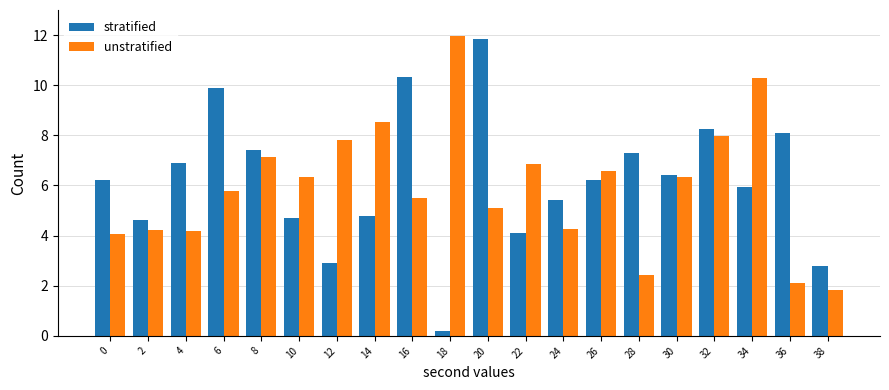

At 18, list the series in order from largest to smallest.

unstratified, stratified